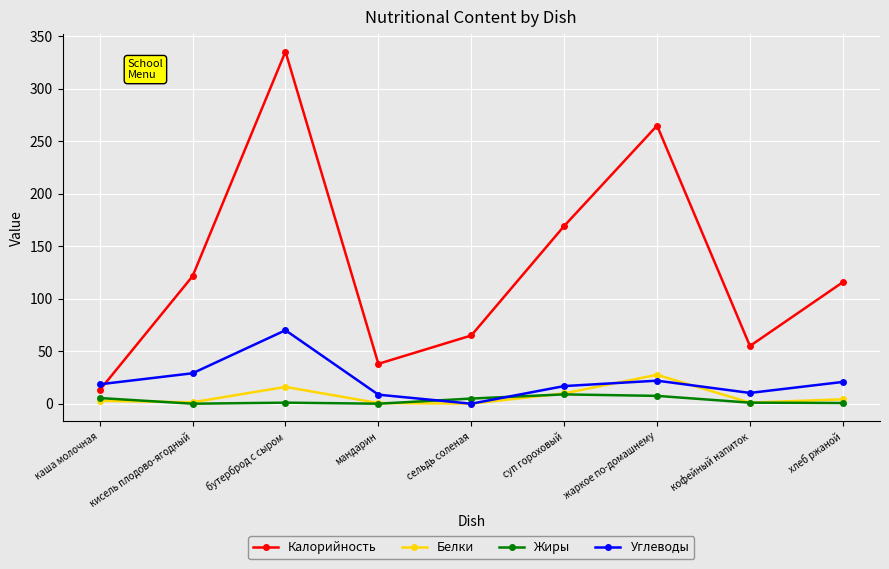

At which label does Калорийность reach its minimum?

каша молочная